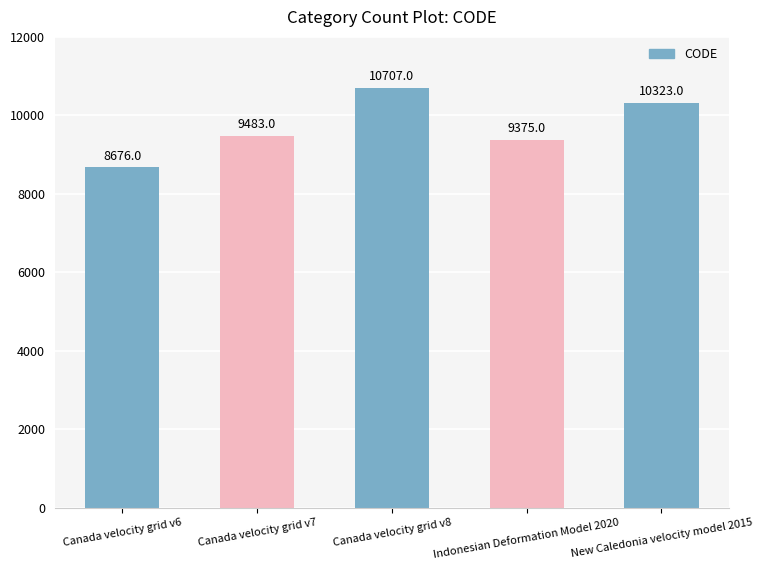

What is the smallest value displayed?

8676